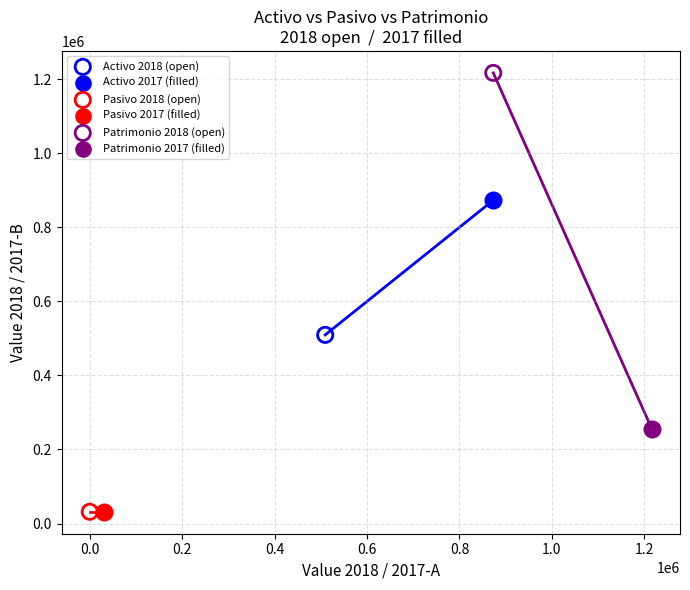

What are all the series names shown in the legend?

Activo 2018 (open), Activo 2017 (filled), Pasivo 2018 (open), Pasivo 2017 (filled), Patrimonio 2018 (open), Patrimonio 2017 (filled)